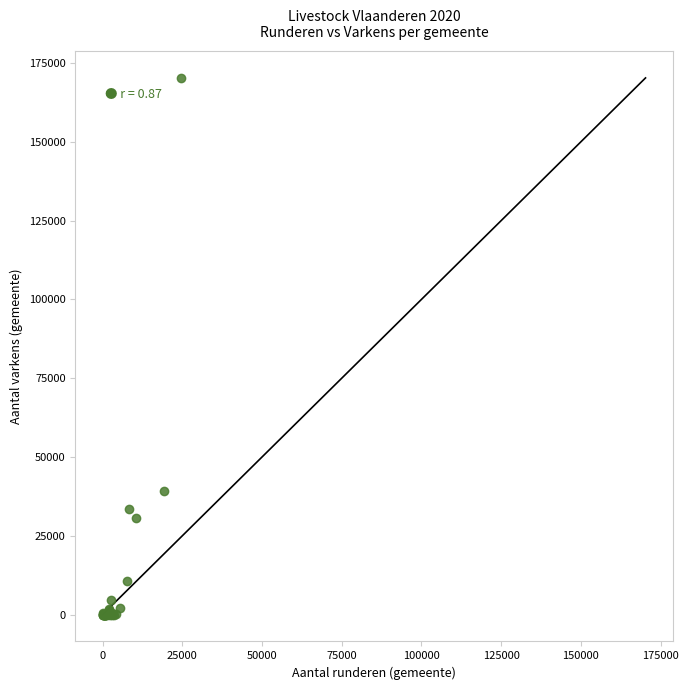

What Y value in the scatter plot is closest to 85148?

39075